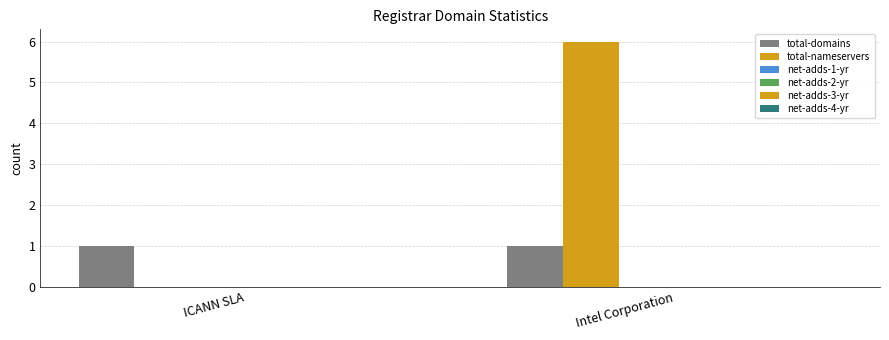

What is the highest value of the total-nameservers series?

6